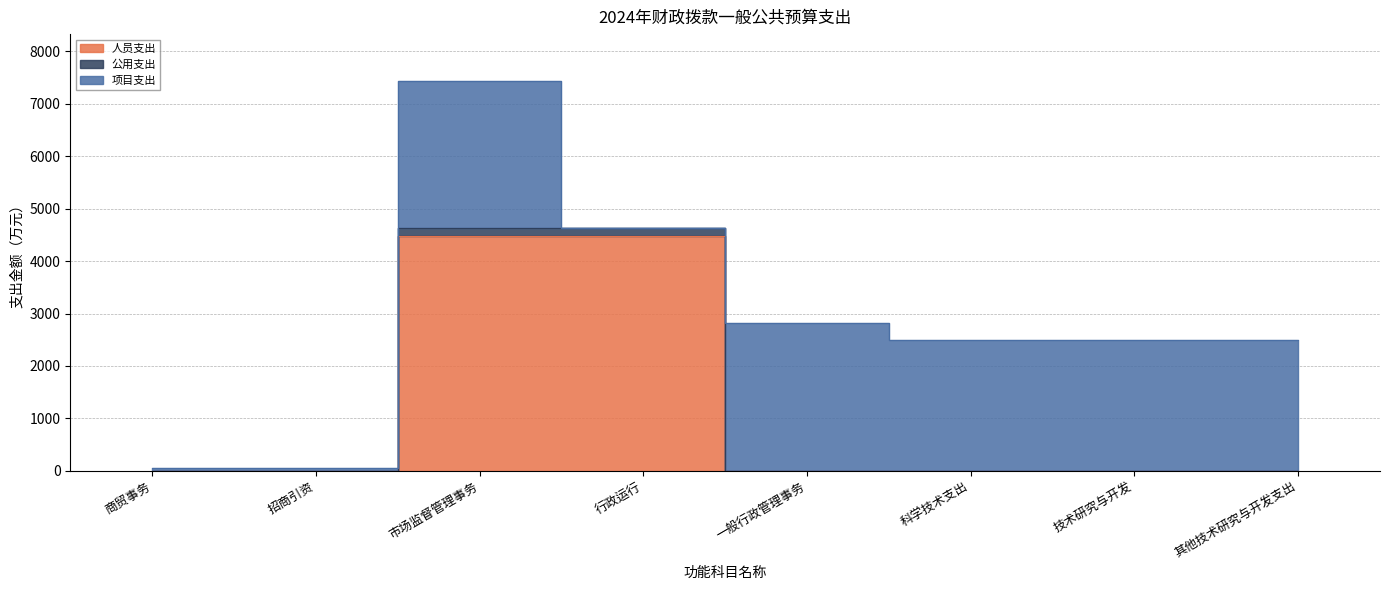

The 公用支出 series shows 0.0 at 商贸事务. True or false?

True